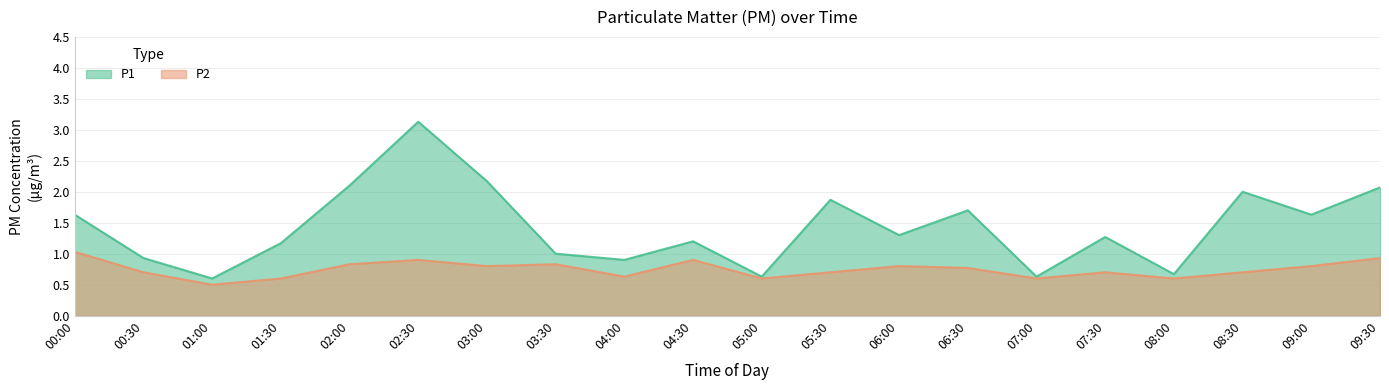

Rank the series at 06:00 from lowest to highest value.

P2, P1